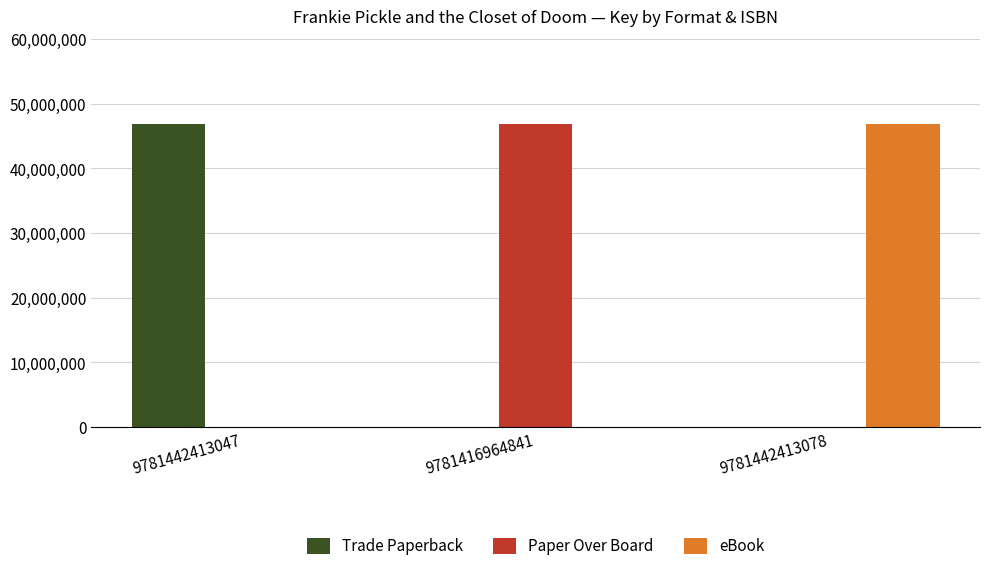

What is the sum of all Trade Paperback values?

46852101